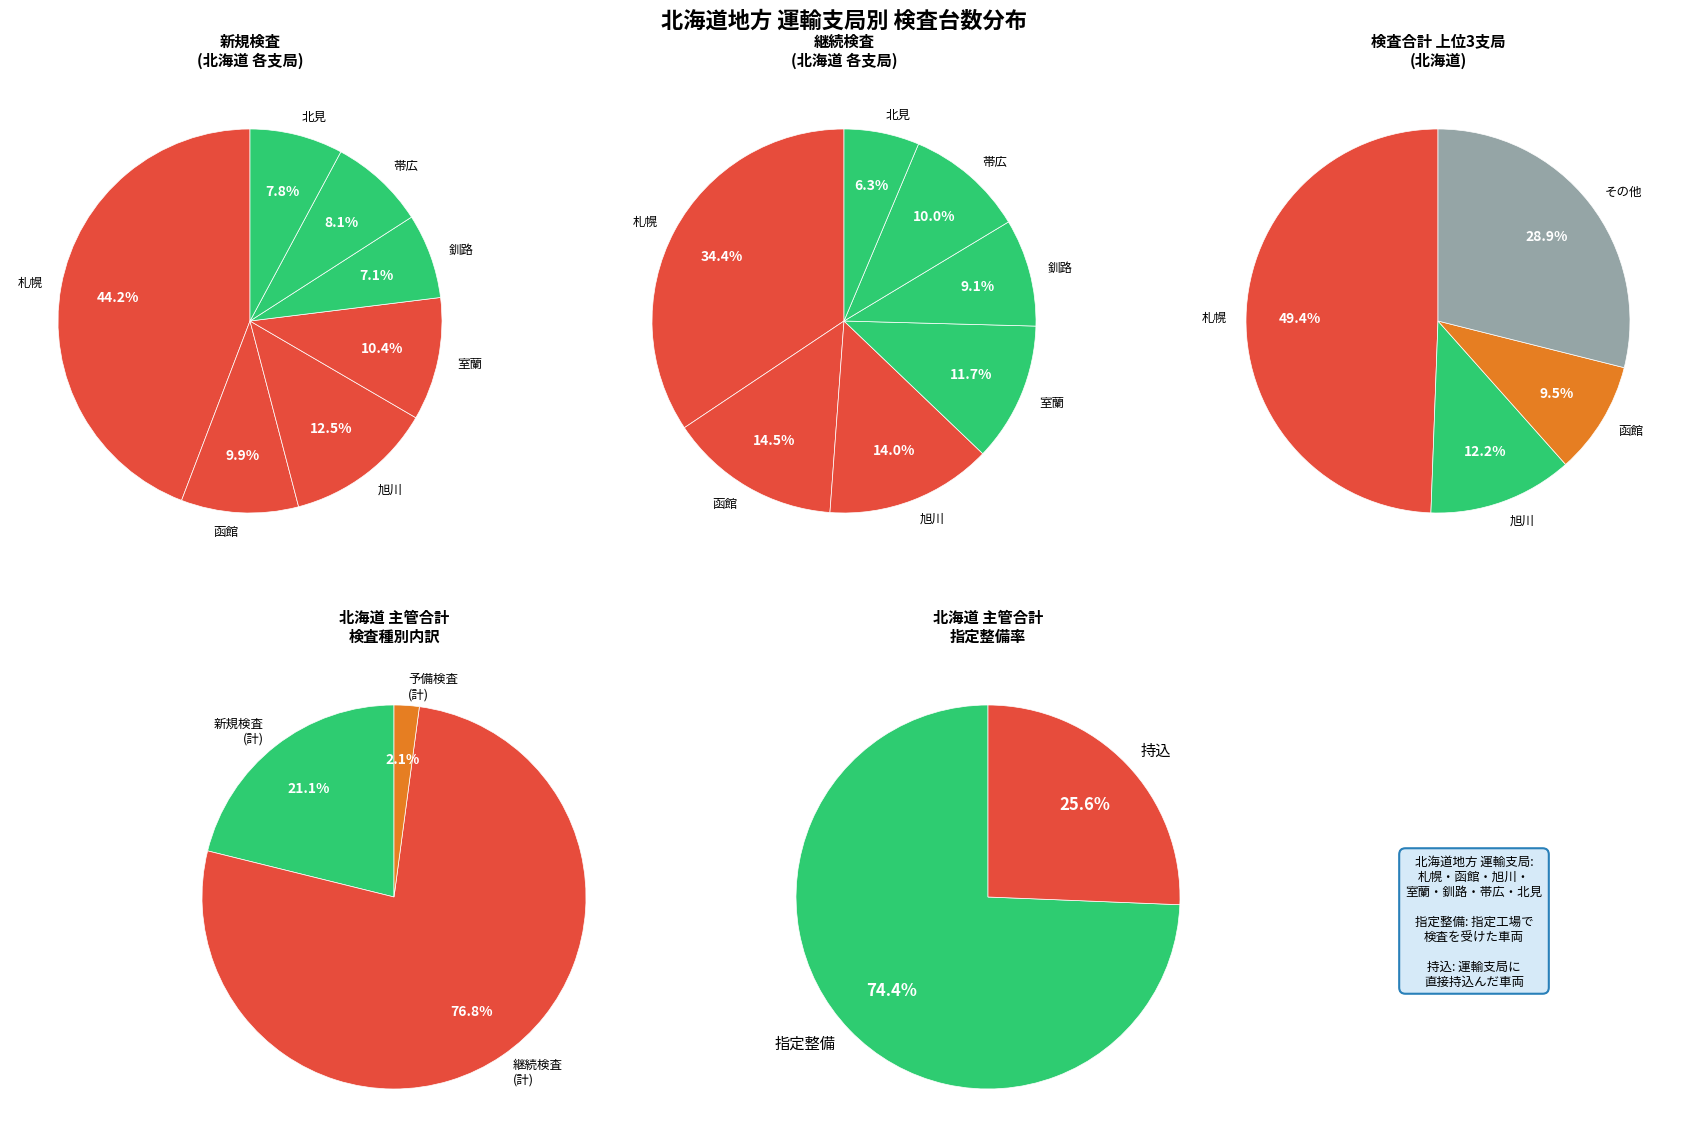

How many segments does this pie chart have?

7